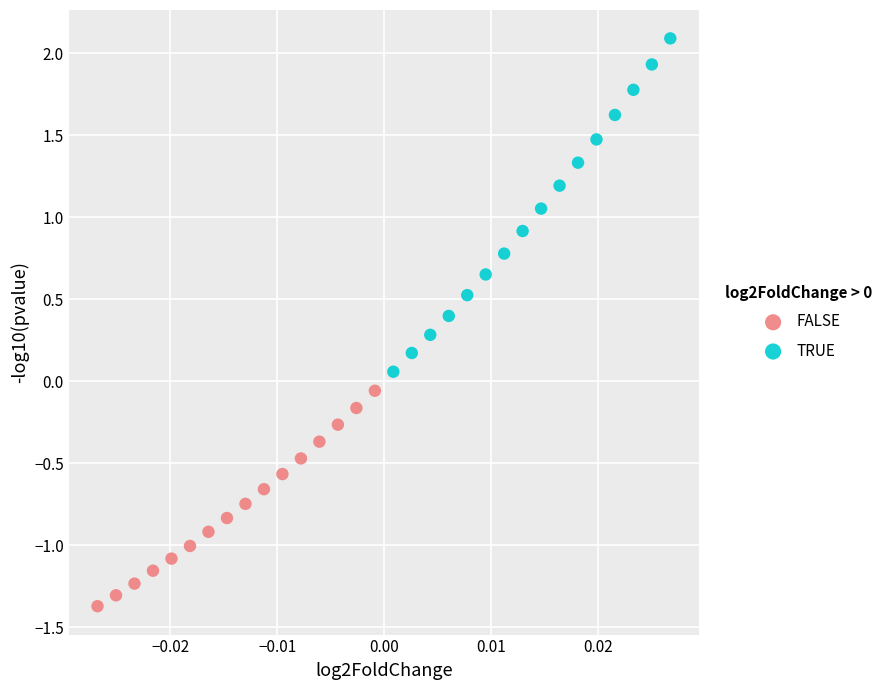

Which series contains the highest Y value?

TRUE